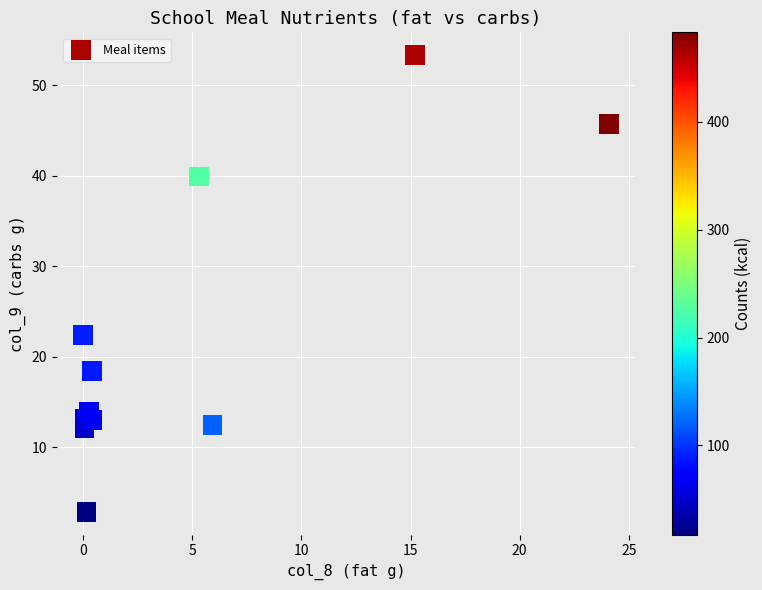

What Y value in the scatter plot is closest to 28?

22.4